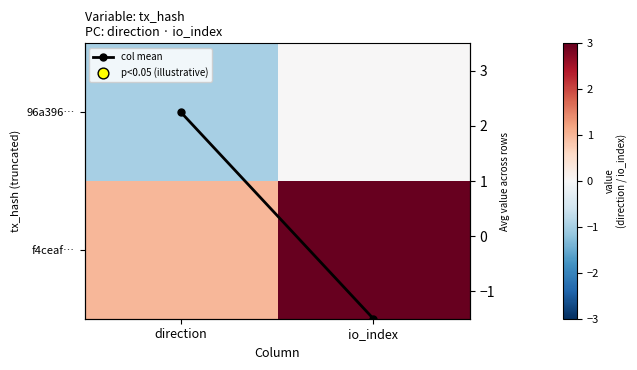

What is the difference between the 96a396… values at io_index and direction?

1.0